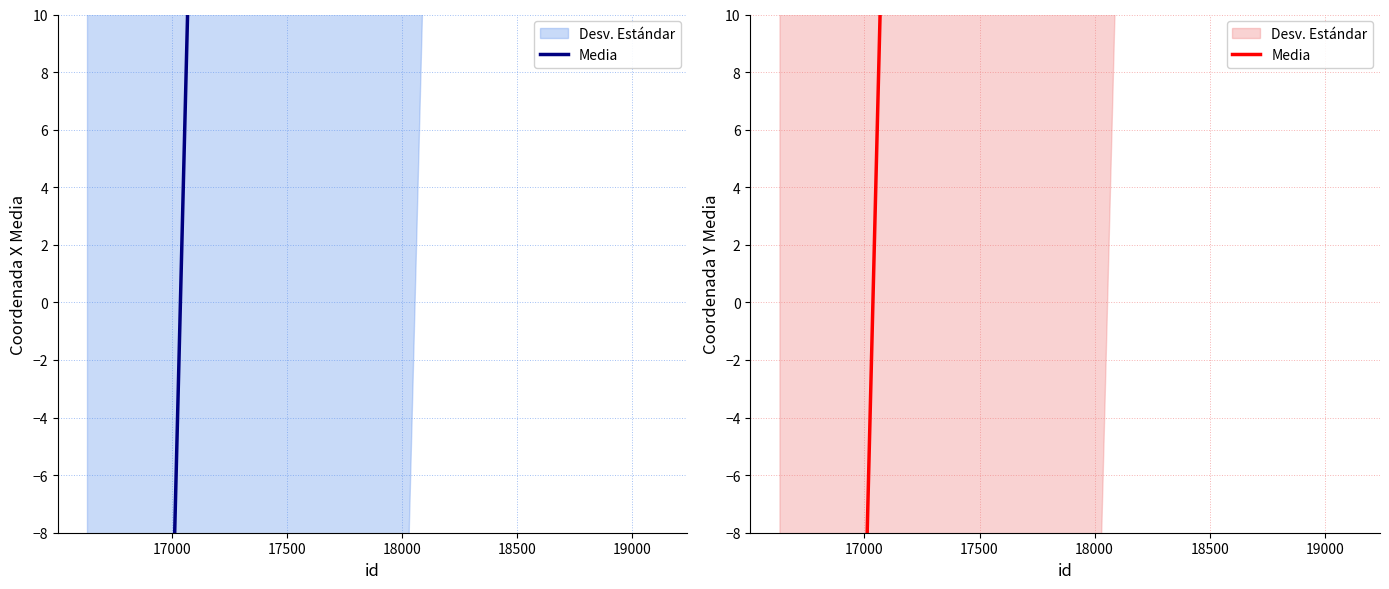

What is the greatest value displayed?

658.2